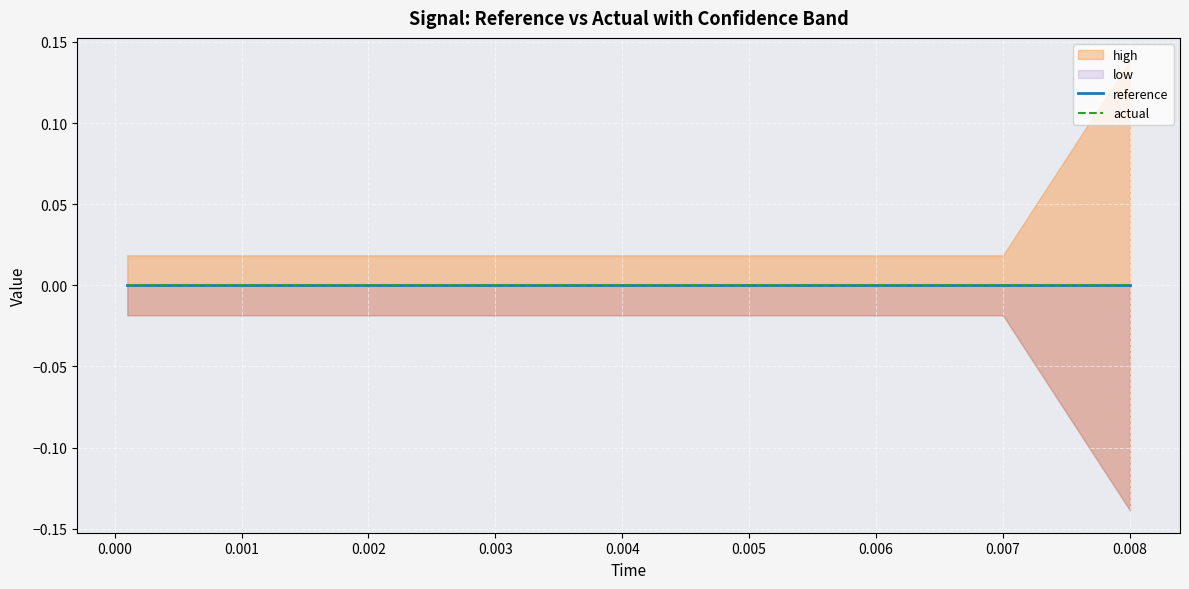

True or false: low and actual cross at least once.

False